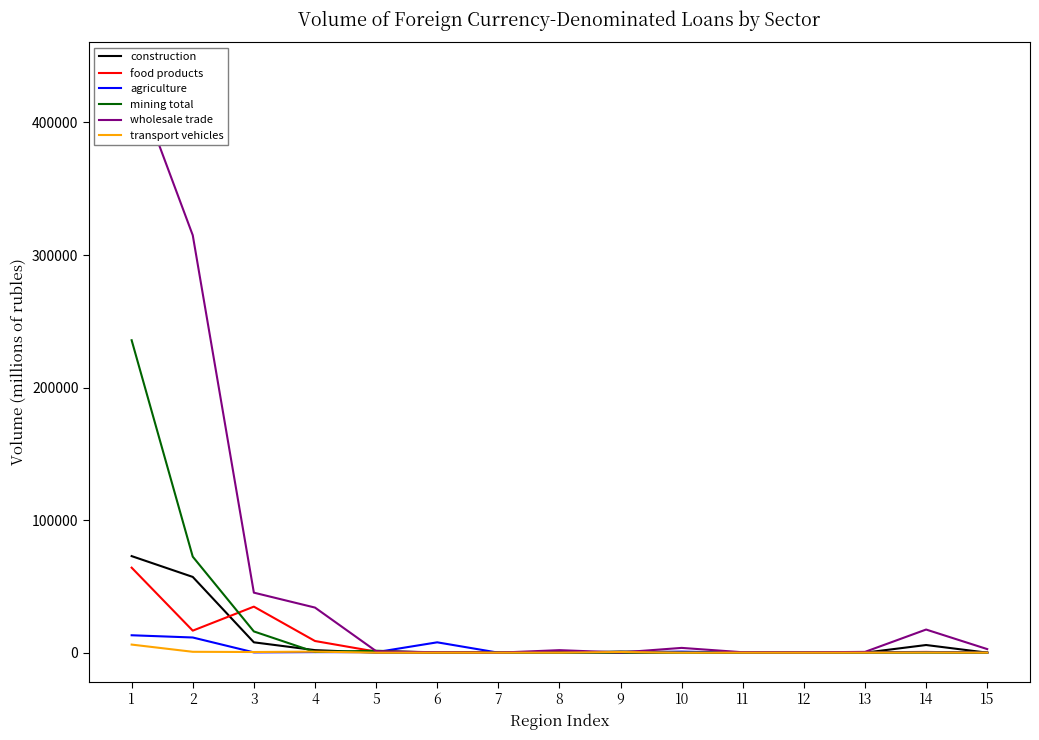

The wholesale trade series shows 2510 at 8. True or false?

False